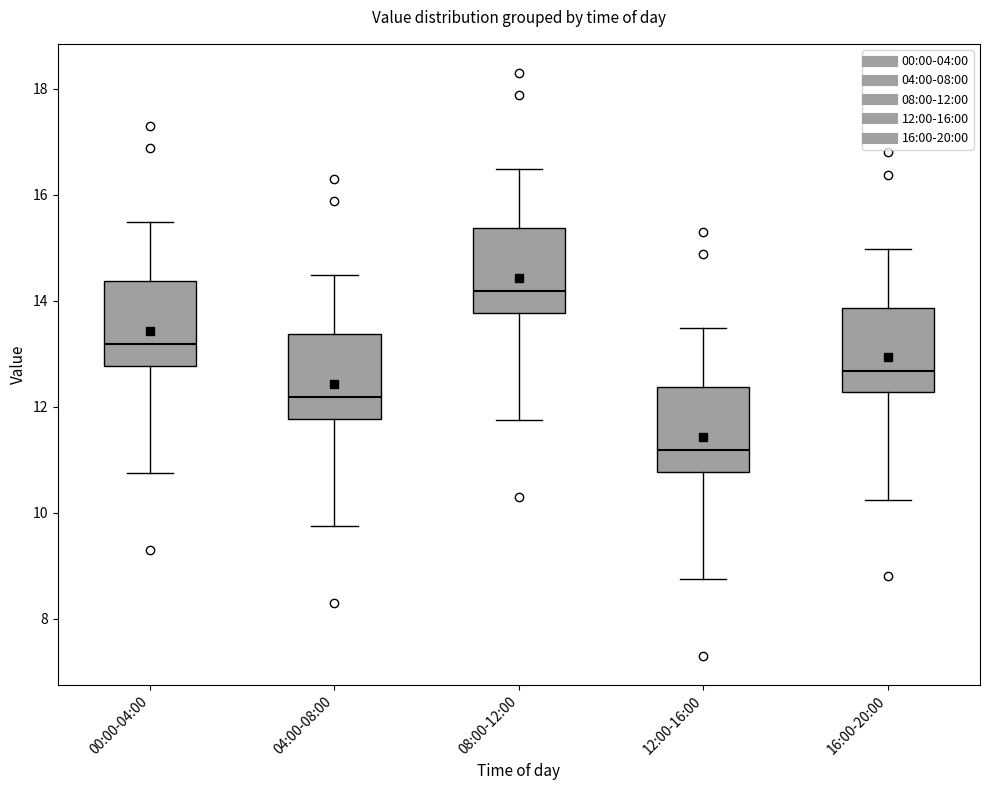

Which box has the highest median line?

08:00-12:00